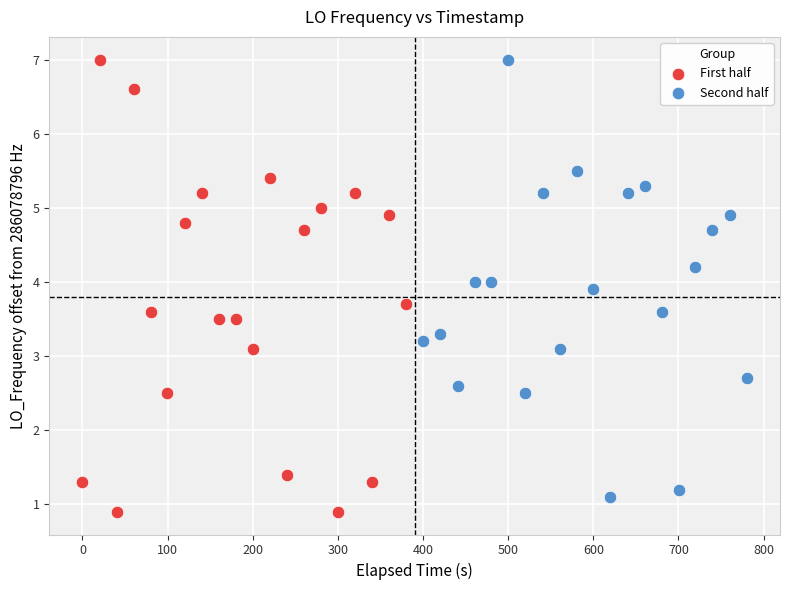

Which series contains the lowest Y value?

First half